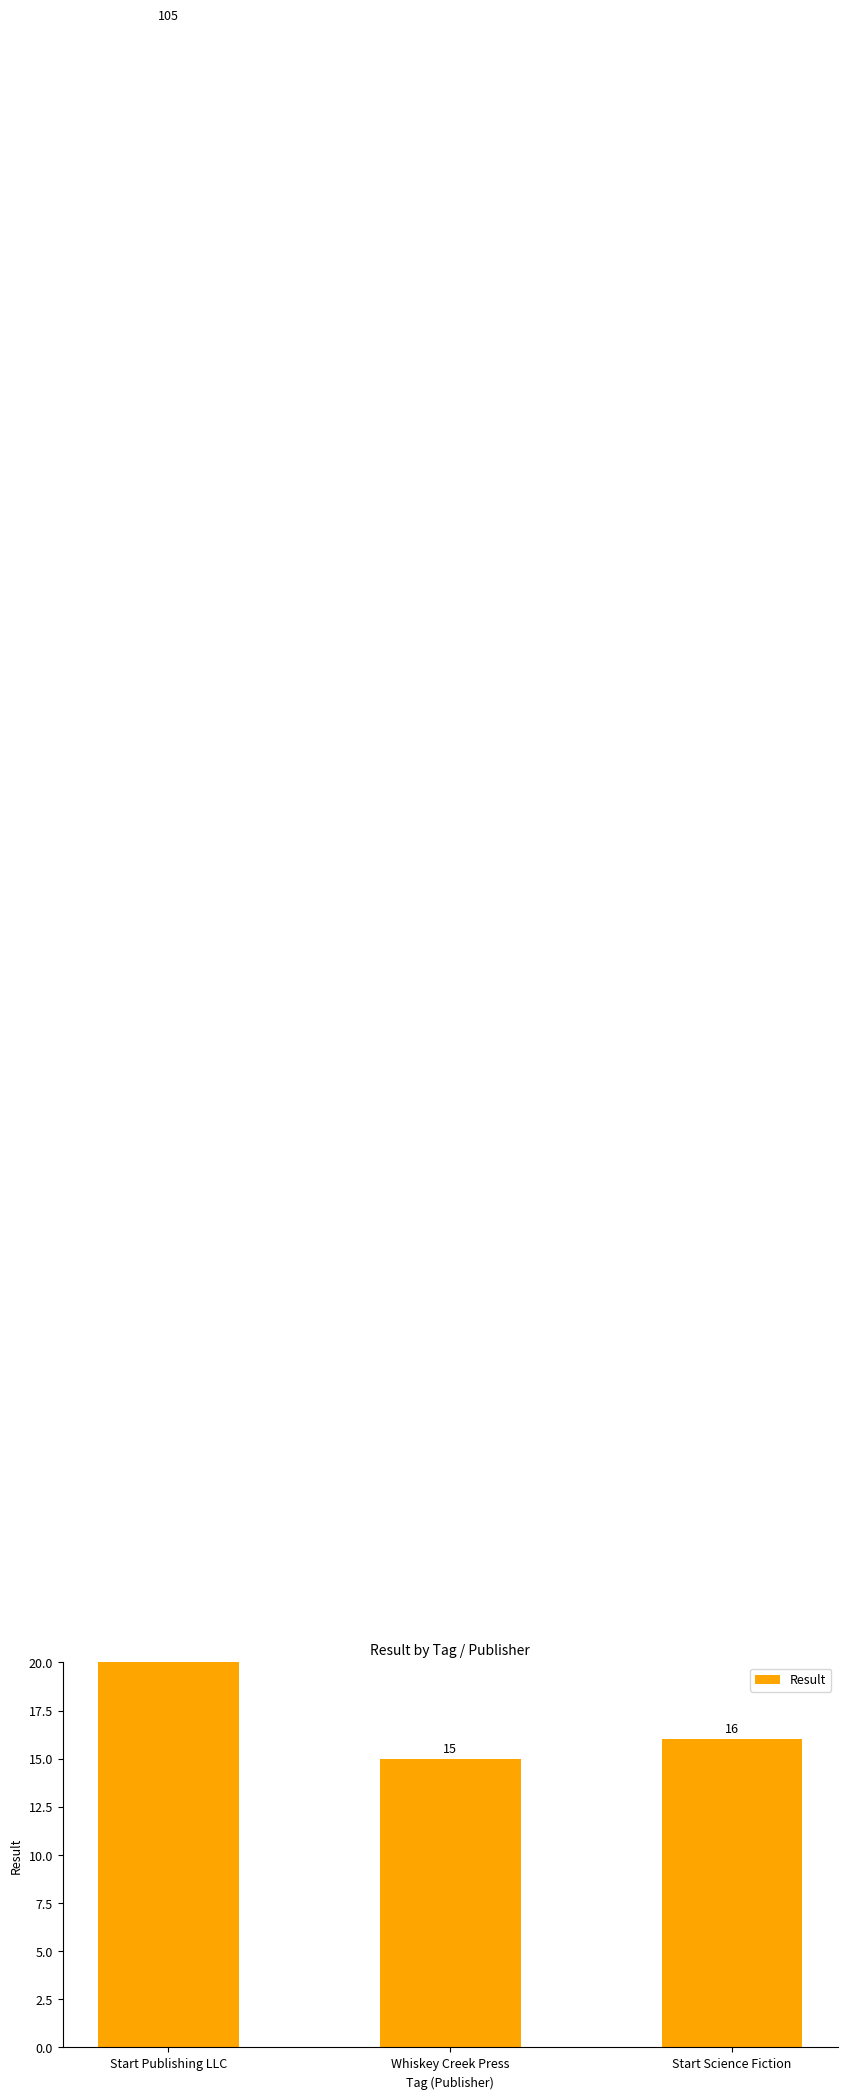

How many series are shown in this chart?

1